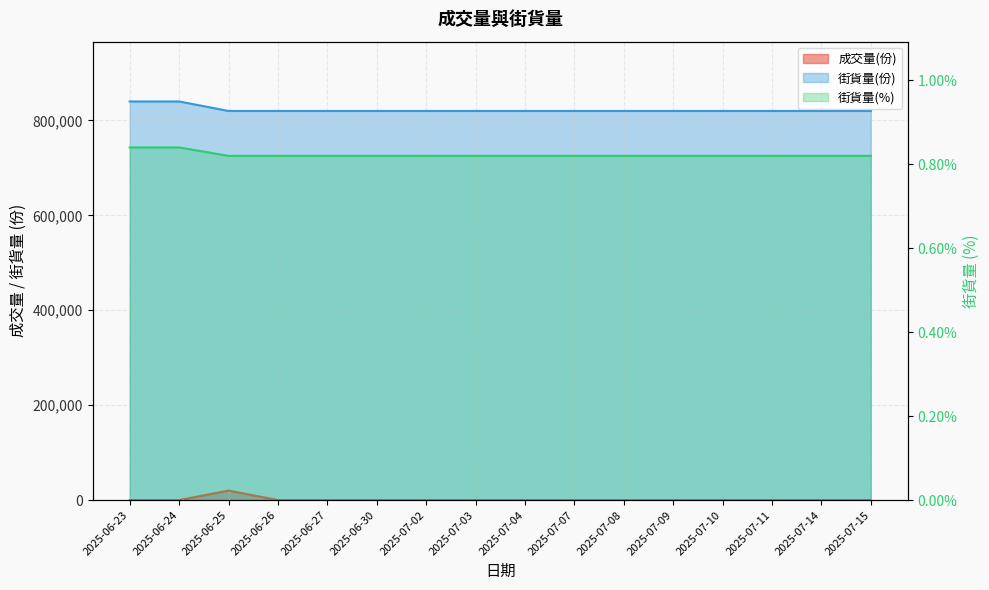

Which category has the highest value across all series?

2025-06-23